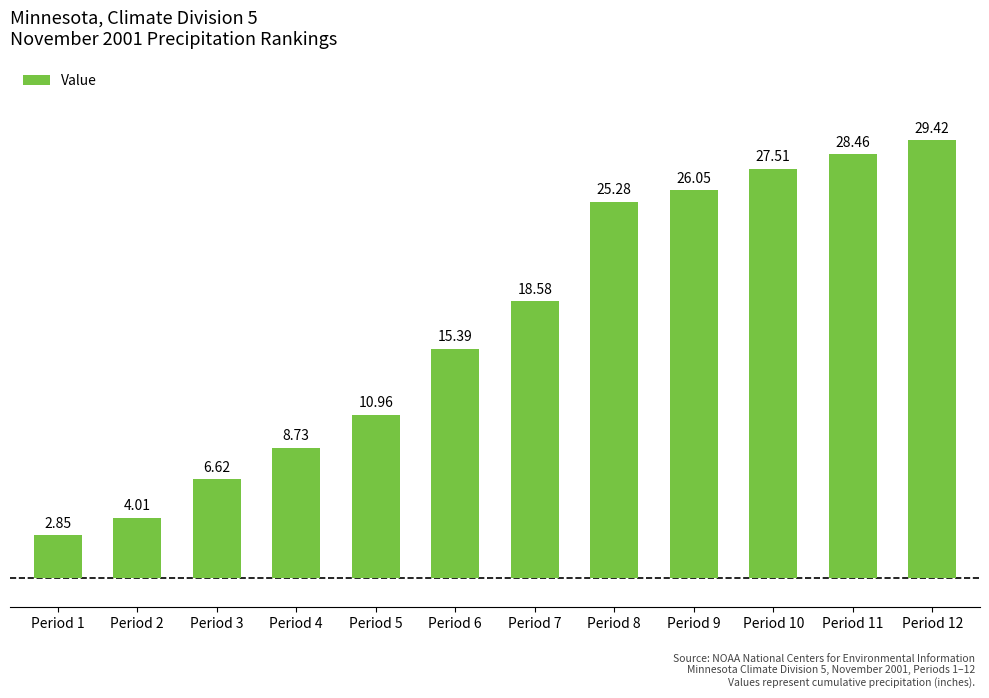

At which category does the chart reach its minimum across all series?

Period 1